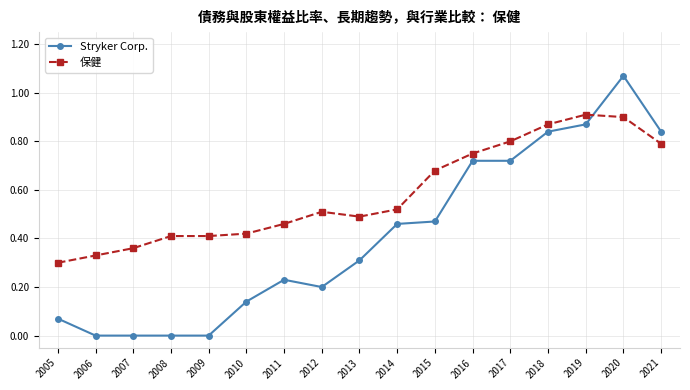

The Stryker Corp. series shows 1.2 at 2018. True or false?

False